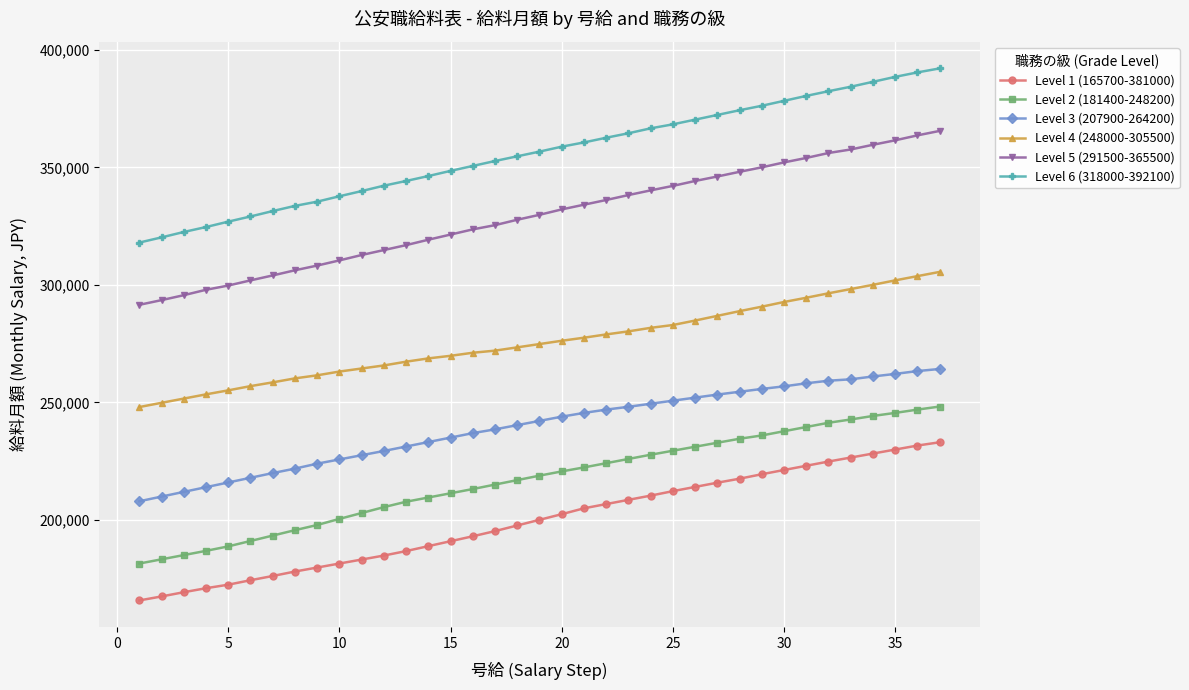

Which series has the widest spread of values?

Level 6 (318000-392100)